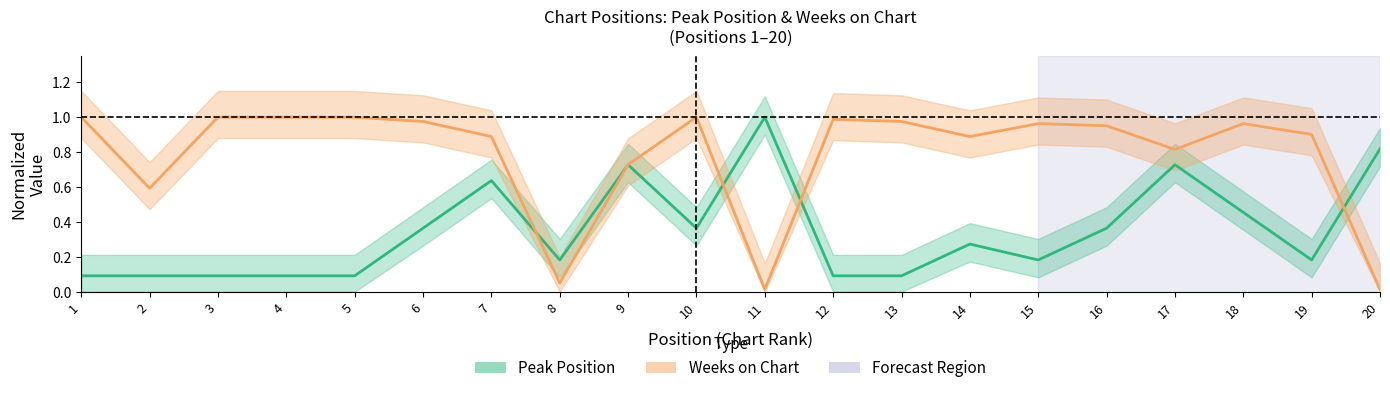

Is this an area chart (filled region under the line)?

No